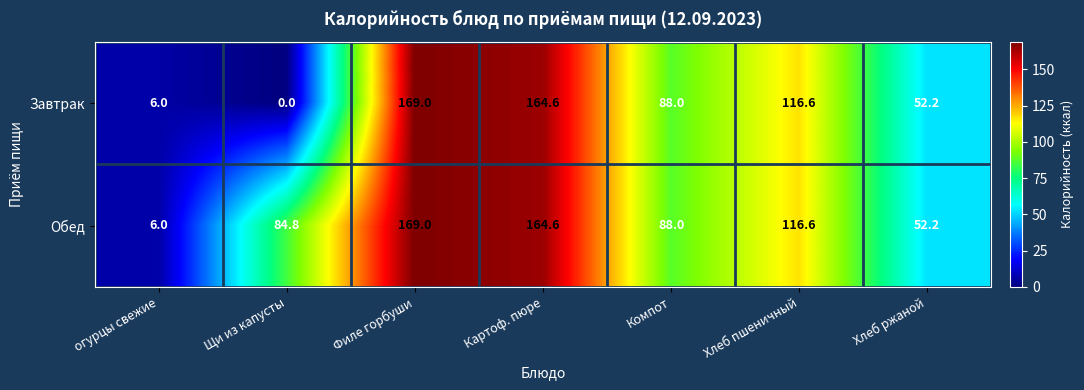

At which category is the sum across all series the highest?

Филе горбуши